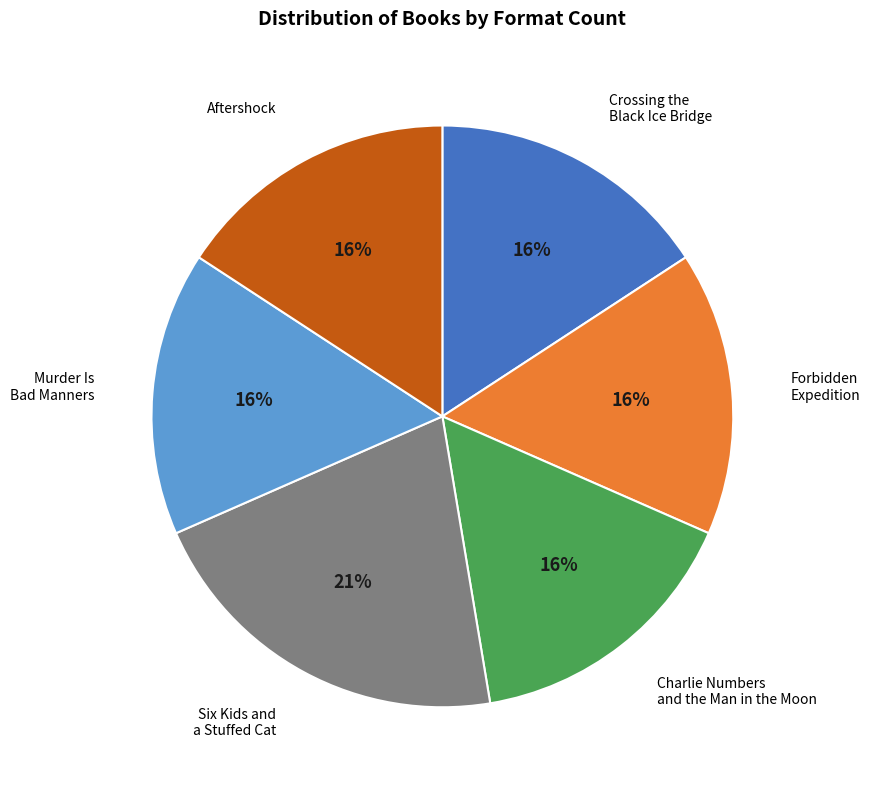

To the nearest percent, what percentage of the pie is Six Kids and a Stuffed Cat?

21%